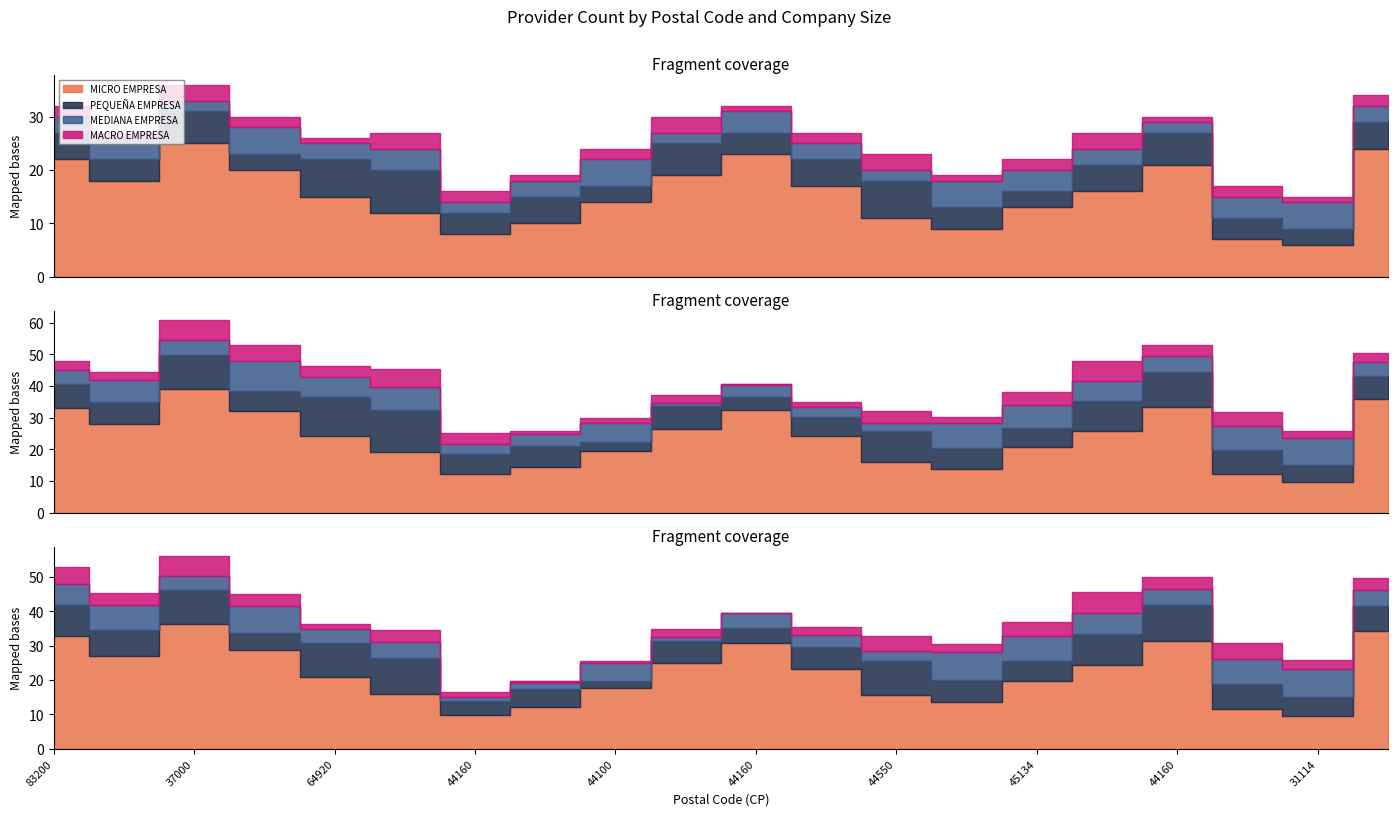

What are all the series names shown in the legend?

MICRO EMPRESA, PEQUEÑA EMPRESA, MEDIANA EMPRESA, MACRO EMPRESA